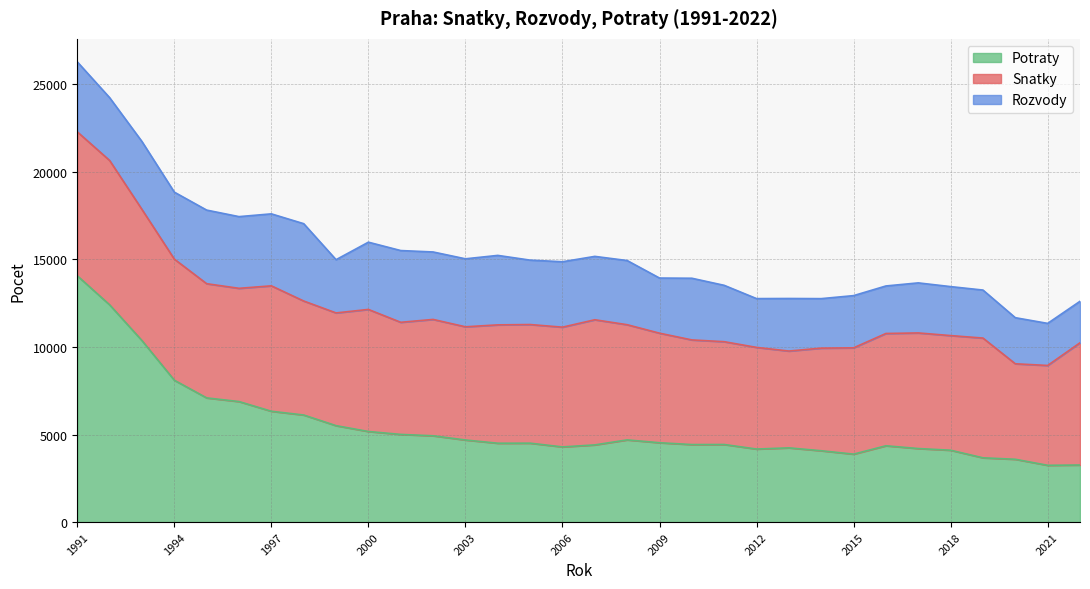

Which series has the widest spread of values?

Potraty